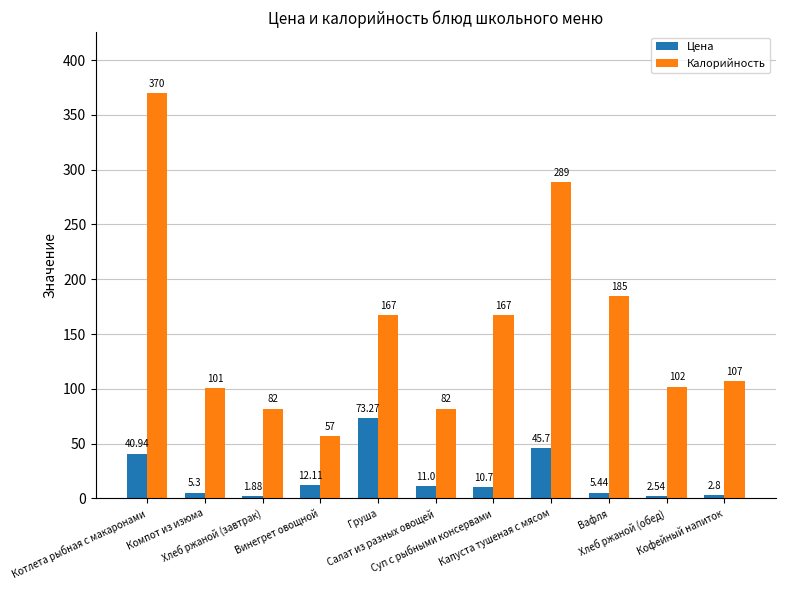

Between Суп с рыбными консервами and Кофейный напиток, which series saw the biggest shift?

Калорийность